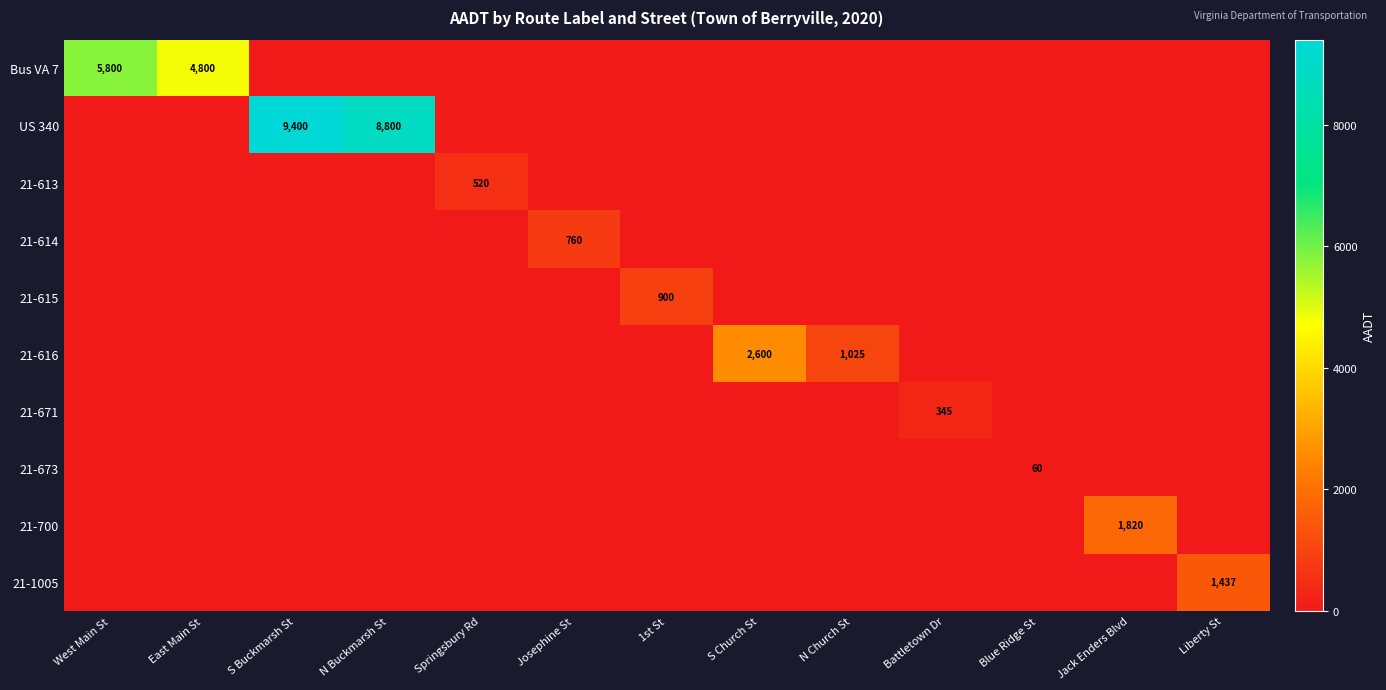

What is the difference between the maximum and second lowest values in the US 340 series?

9400